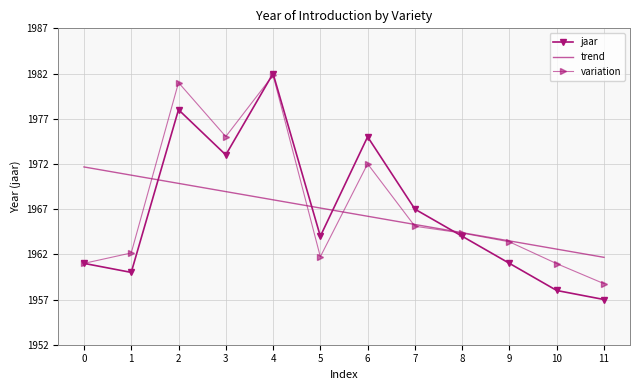

Between which two adjacent categories do trend and jaar first intersect?

1 and 2